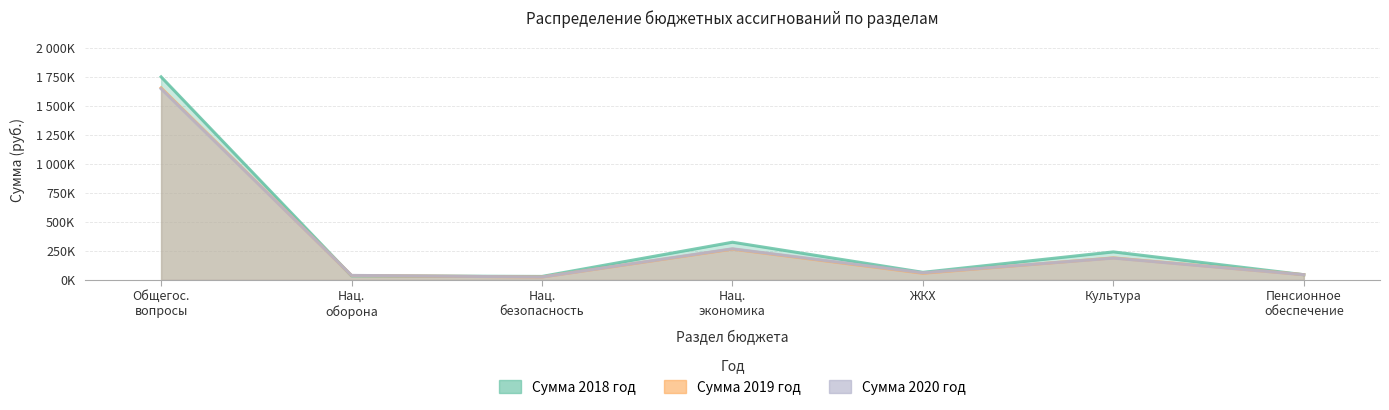

Which series has the widest spread of values?

Сумма 2018 год